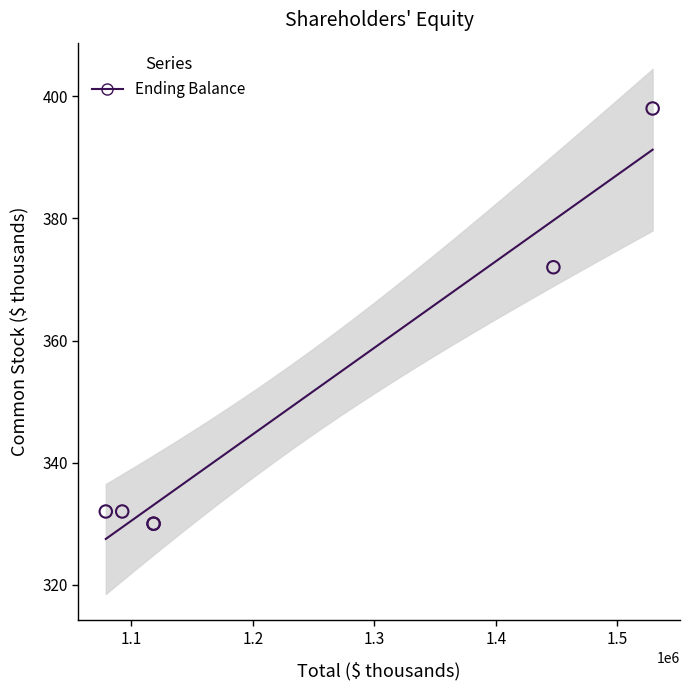

What Y value in the scatter plot is closest to 364?

372